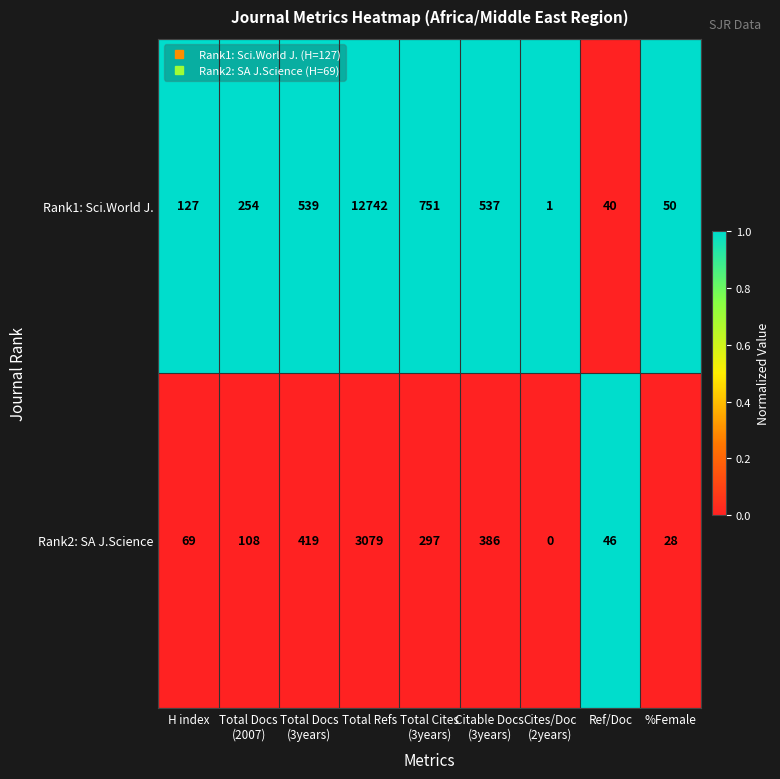

List the series in order of their peak value, highest first.

Rank1: Sci.World J., Rank2: SA J.Science